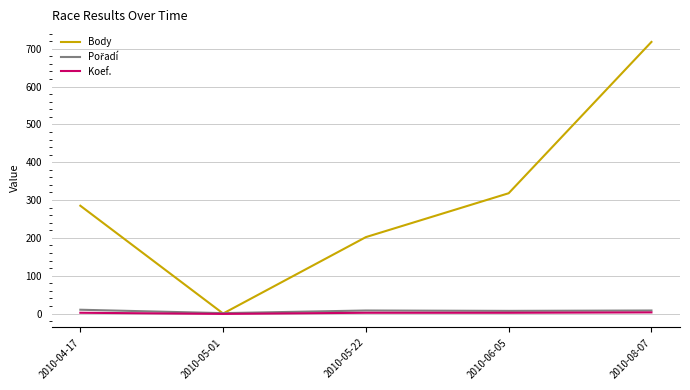

Which series has the widest spread of values?

Body